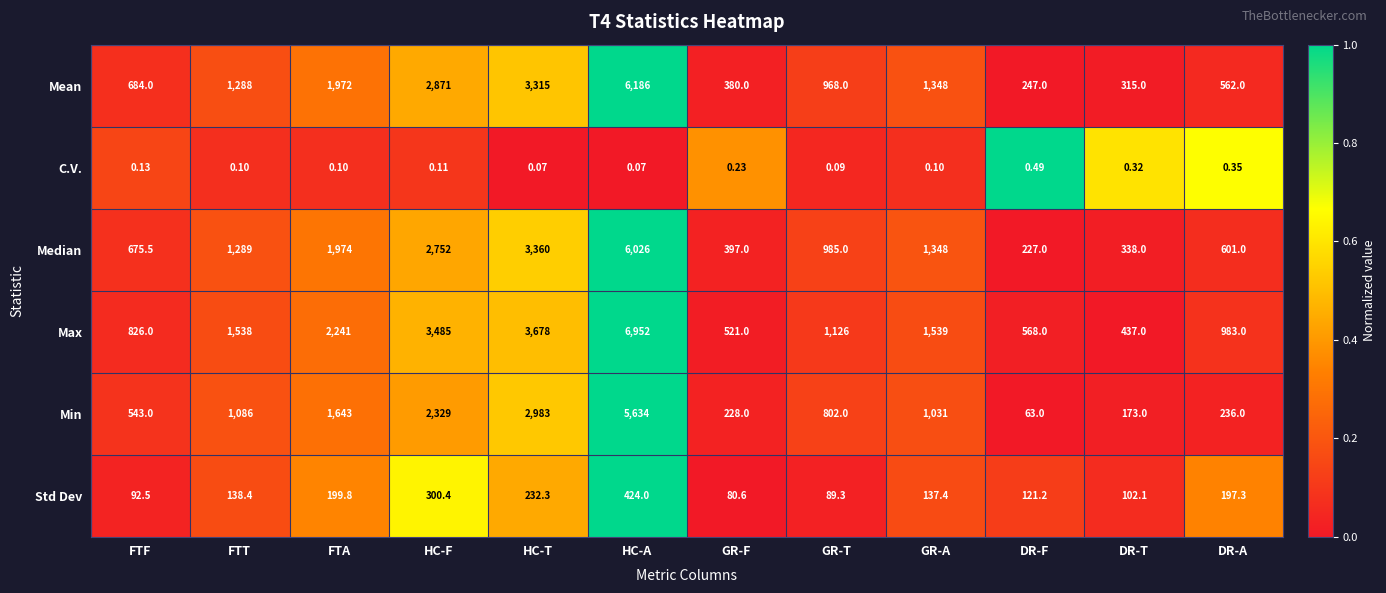

Which series changed the most between HC-A and GR-T?

Max